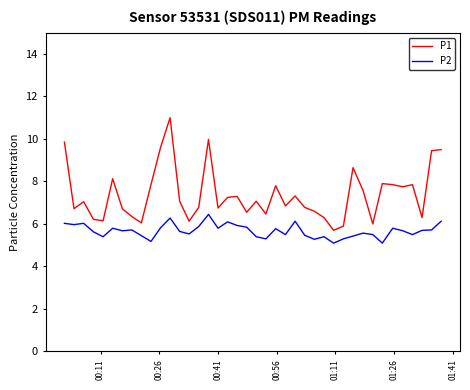

Rank the series by their maximum value, from highest to lowest.

P1, P2